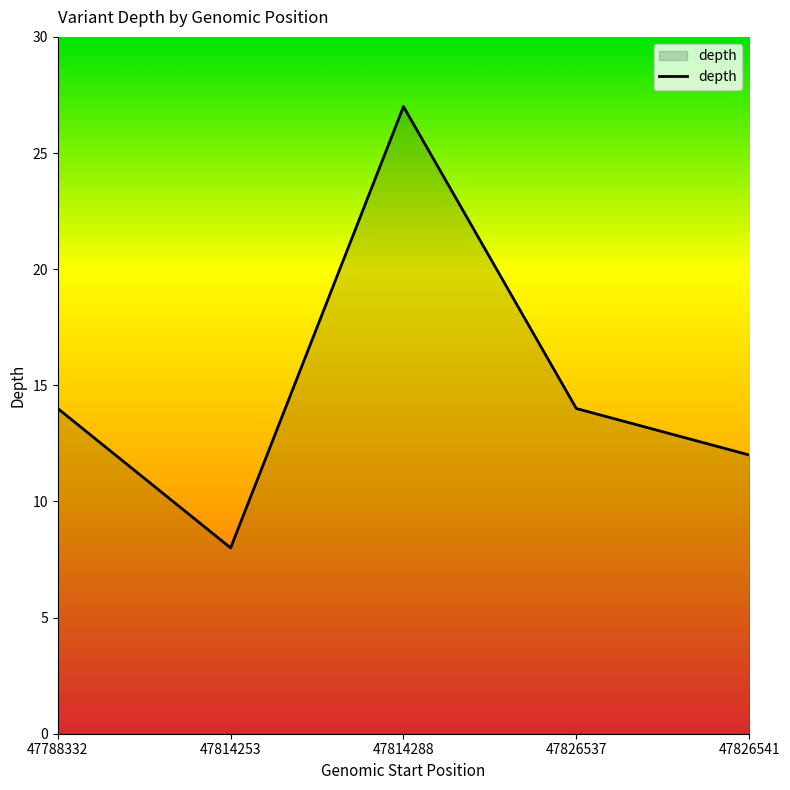

Which label corresponds to the largest value in the chart?

47814288